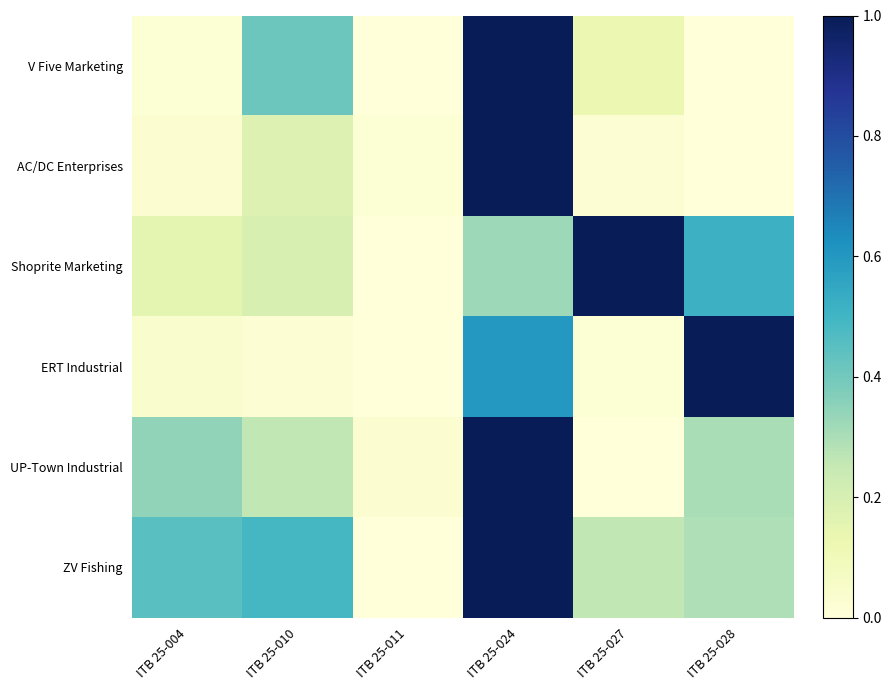

Reading right to left, what are all the values shown in this chart?

V Five Marketing: ITB 25-028=0.0	ITB 25-027=0.1	ITB 25-024=1.0	ITB 25-011=0.0	ITB 25-010=0.4	ITB 25-004=0.0
AC/DC Enterprises: ITB 25-028=0.0	ITB 25-027=0.0	ITB 25-024=1.0	ITB 25-011=0.0	ITB 25-010=0.2	ITB 25-004=0.0
Shoprite Marketing: ITB 25-028=0.5	ITB 25-027=1.0	ITB 25-024=0.3	ITB 25-011=0.0	ITB 25-010=0.2	ITB 25-004=0.2
ERT Industrial: ITB 25-028=1.0	ITB 25-027=0.0	ITB 25-024=0.6	ITB 25-011=0.0	ITB 25-010=0.0	ITB 25-004=0.0
UP-Town Industrial: ITB 25-028=0.3	ITB 25-027=0.0	ITB 25-024=1.0	ITB 25-011=0.0	ITB 25-010=0.3	ITB 25-004=0.3
ZV Fishing: ITB 25-028=0.3	ITB 25-027=0.3	ITB 25-024=1.0	ITB 25-011=0.0	ITB 25-010=0.5	ITB 25-004=0.4